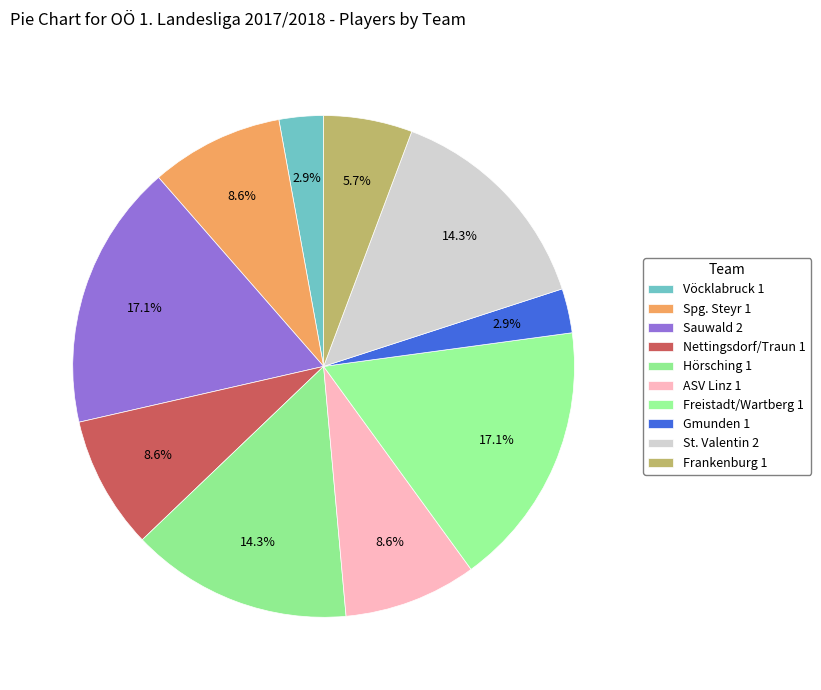

Do ASV Linz 1 and Sauwald 2 together represent more than half of the pie?

No